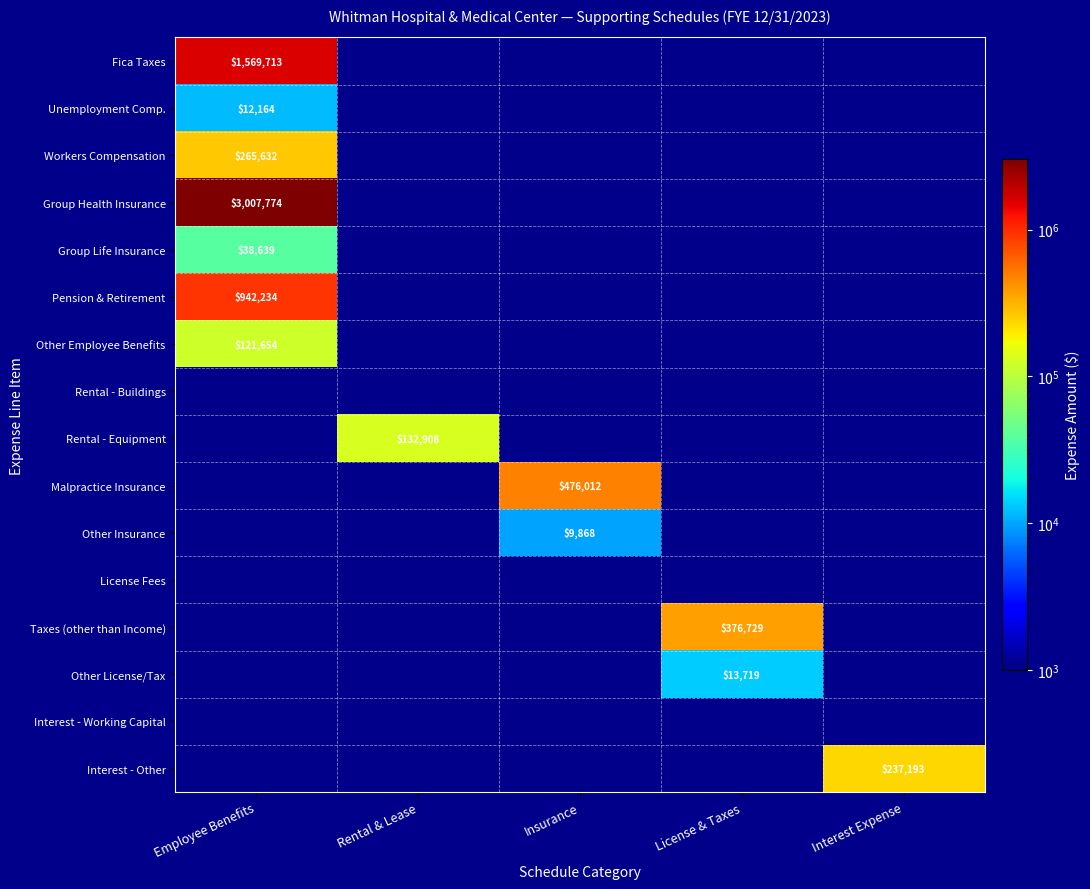

Between Employee Benefits and Rental & Lease, which series saw the biggest shift?

Group Health Insurance